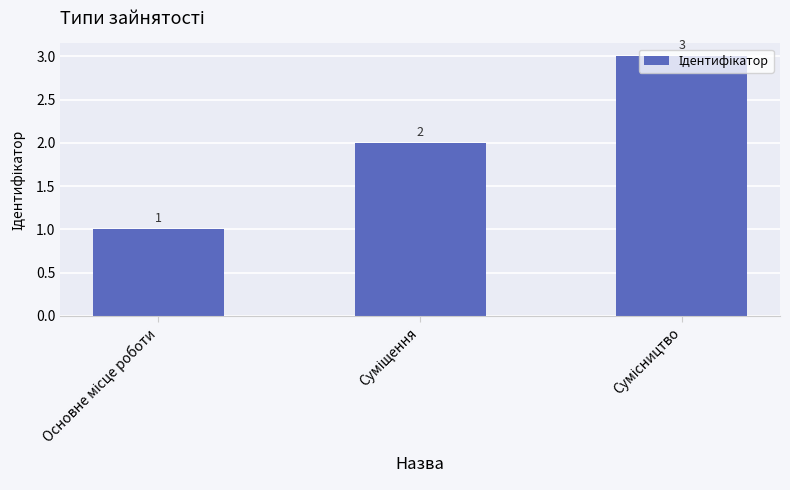

What is the value of the 2nd bar from the left?

2